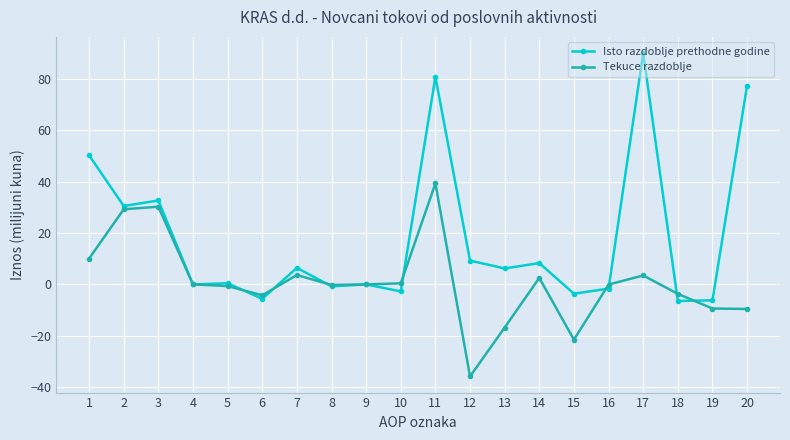

Which category has the lowest value across all series?

12